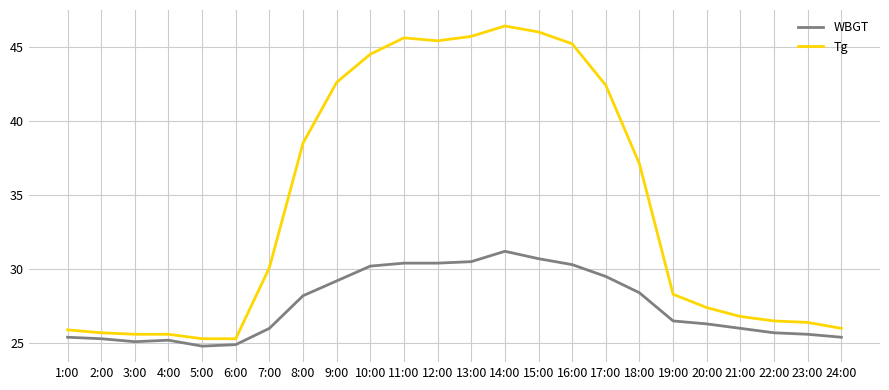

Where is Tg nearest to the value 35?

18:00